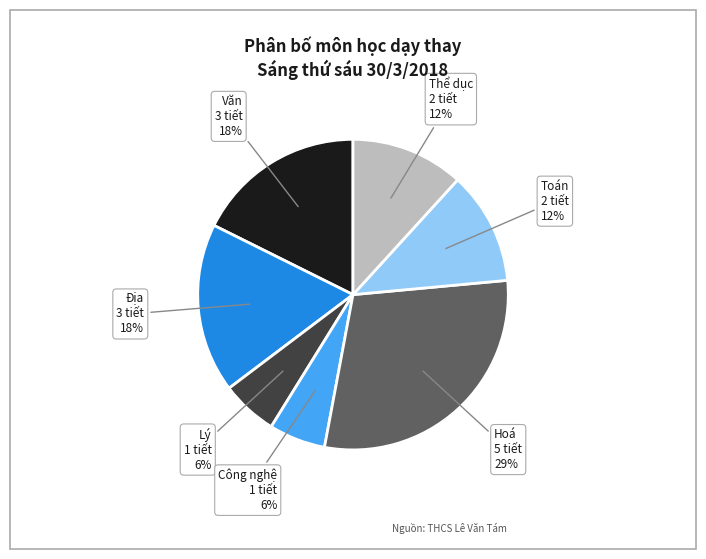

To the nearest percent, what is the average slice percentage?

14%